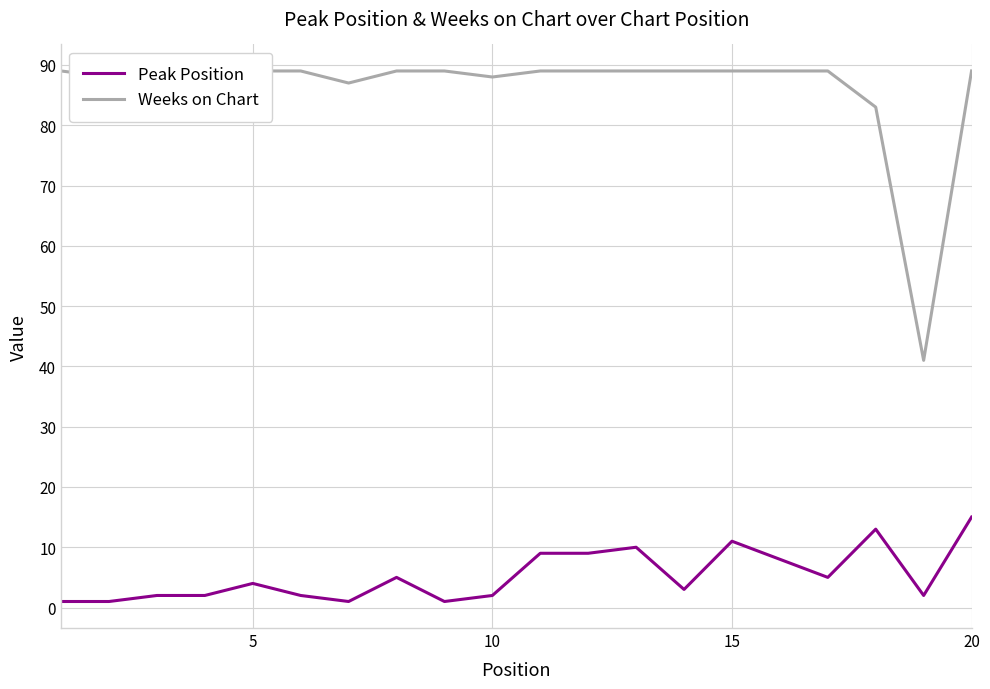

True or false: Peak Position and Weeks on Chart intersect in this chart.

False